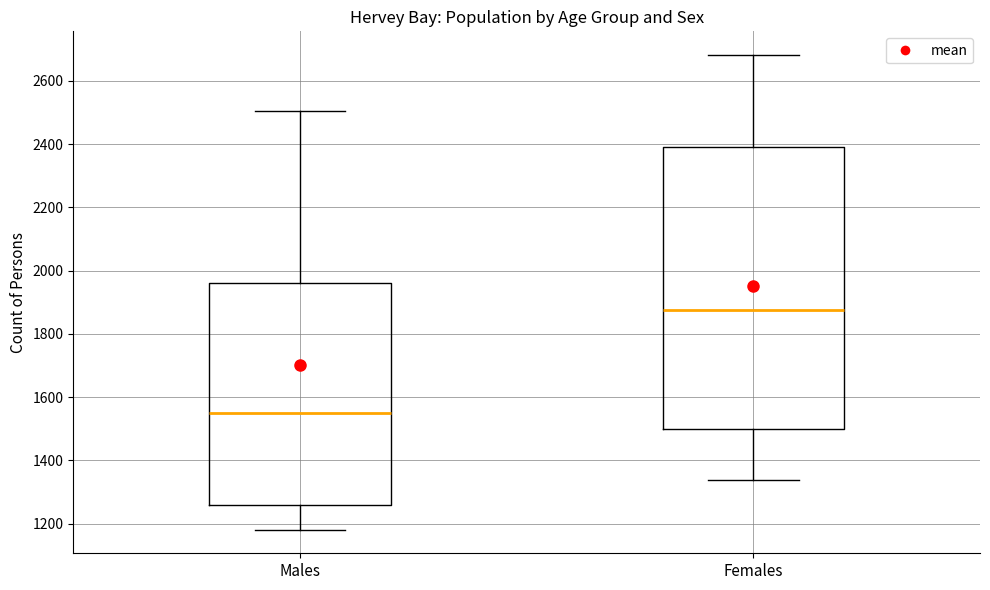

Reading left to right, transcribe this box plot: for each box, give where its median line is, the range the box spans, and where its two whiskers end, as read against the y-axis. The values are not printed on the chart, so give them approximately, as read against the axis.

Males: median 1560, box 1260 to 1960, whiskers 1180 to 2500
Females: median 1880, box 1500 to 2400, whiskers 1340 to 2680